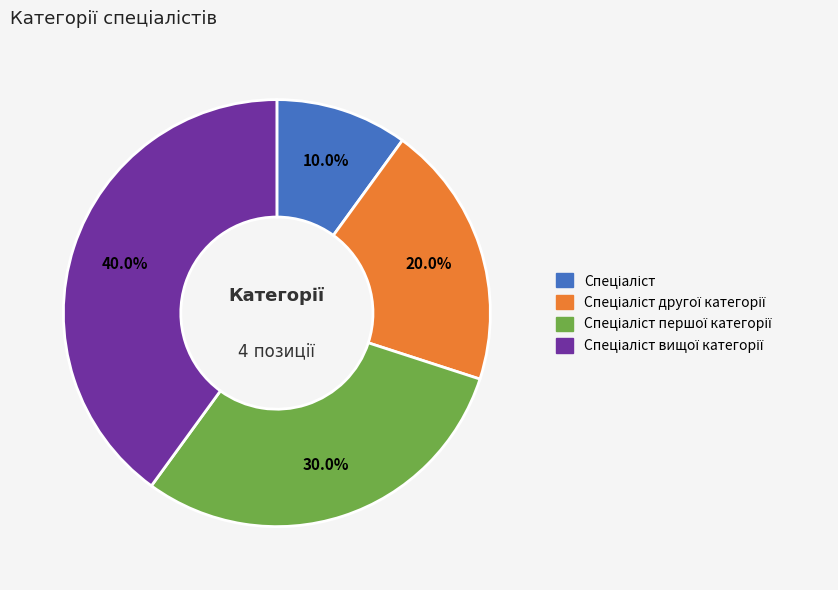

Does any single category account for the majority?

No